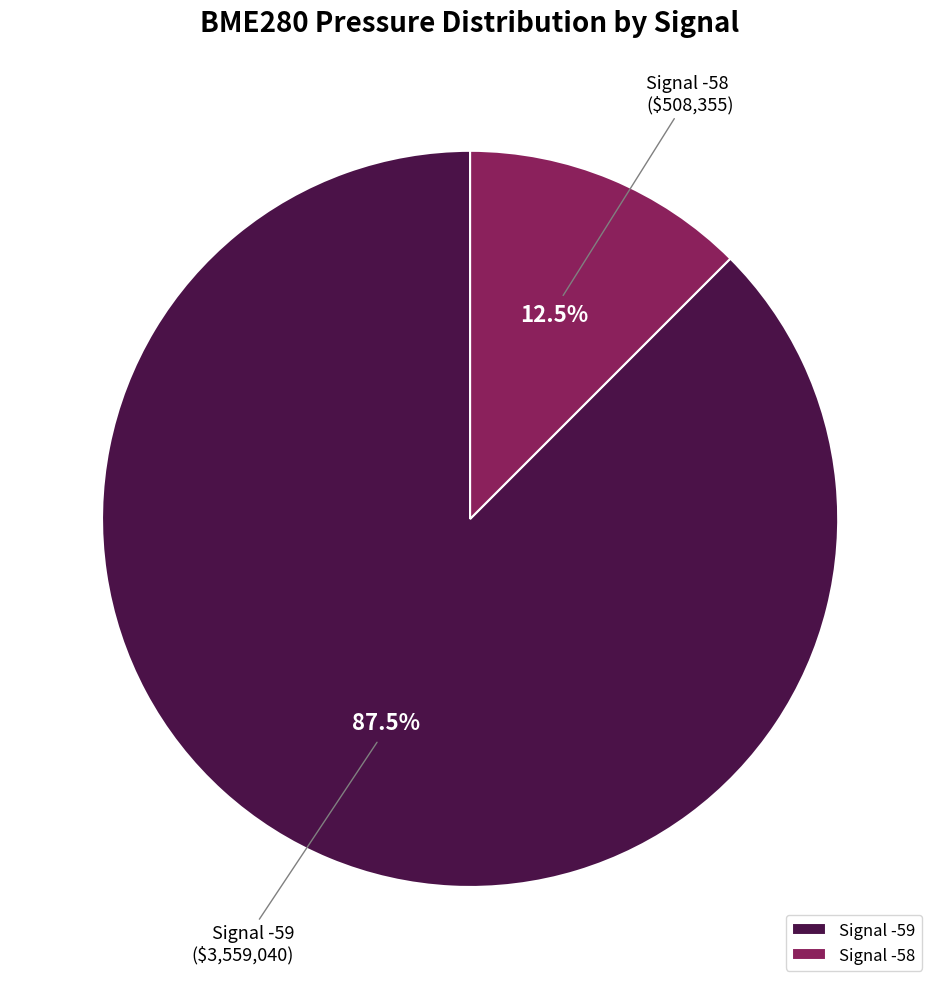

How much of the chart is everything except Signal -59?

12.5%